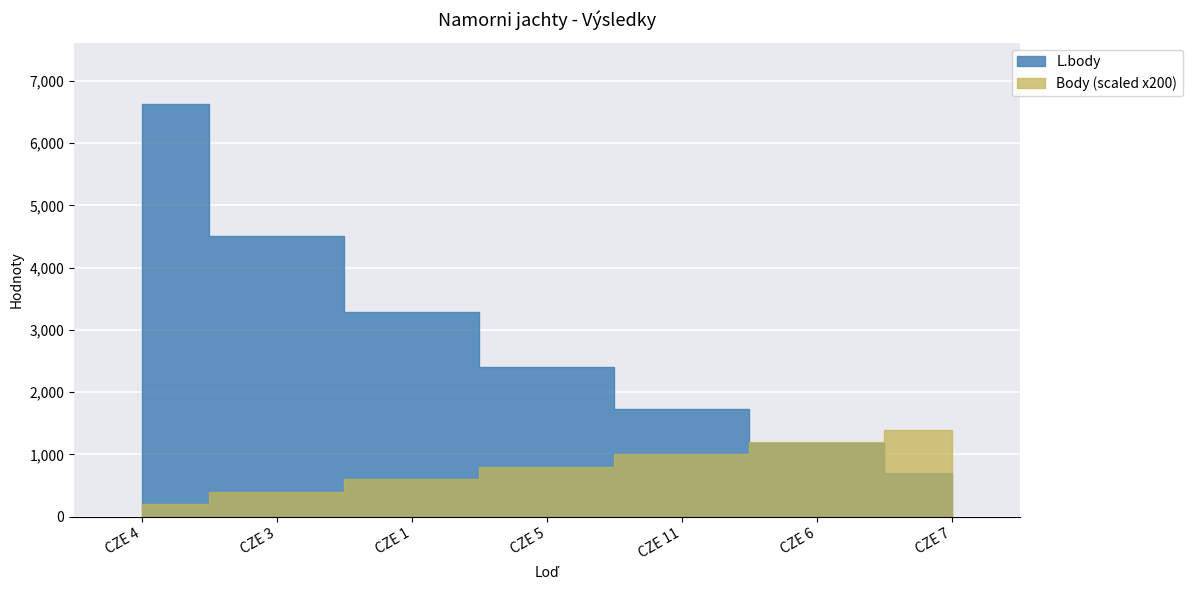

What position from the right is CZE 6?

2